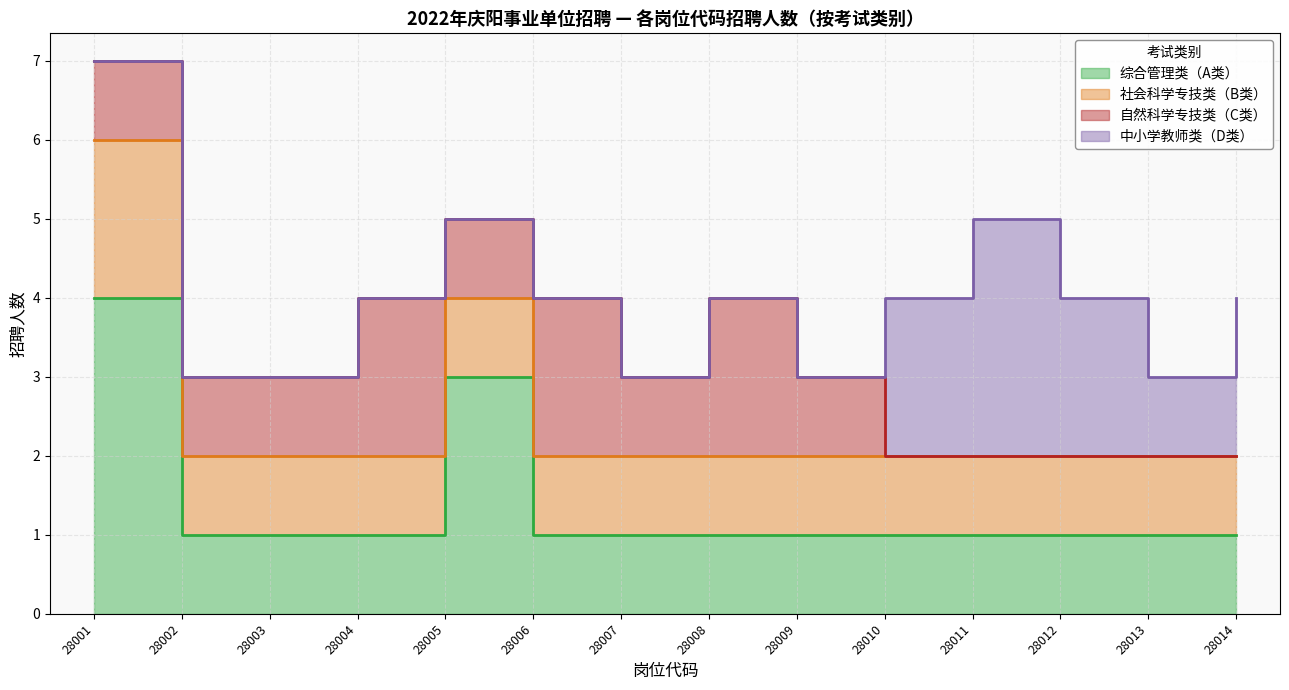

What is the value of the 社会科学专技类（B类） point at the 13th from the left?

1